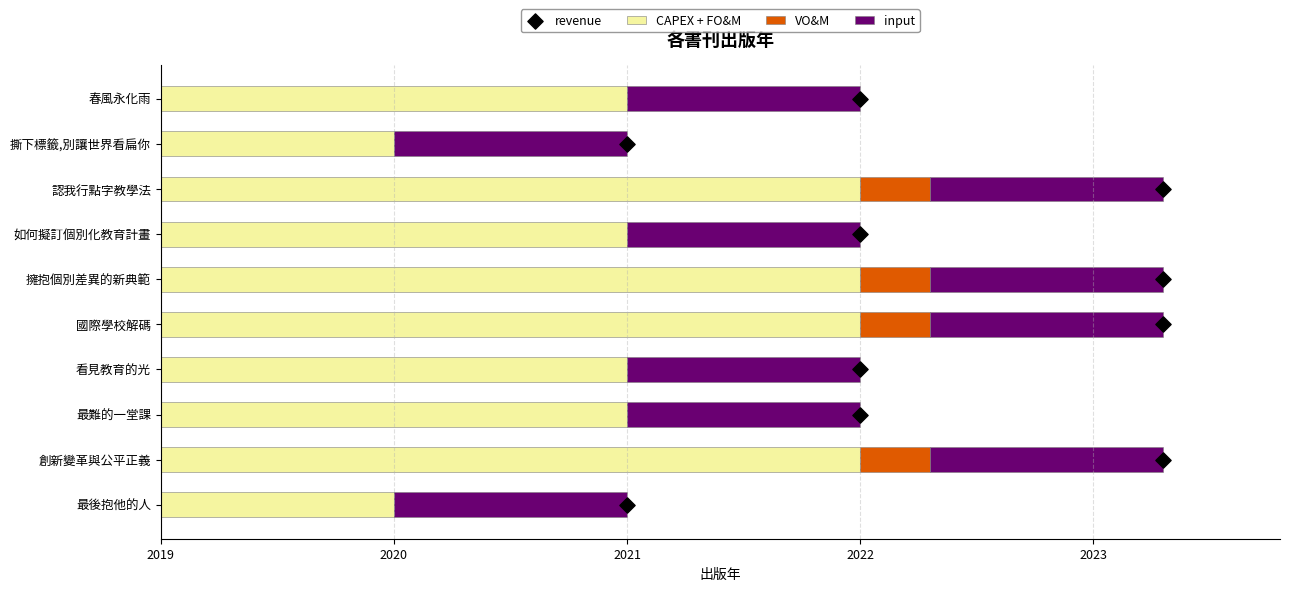

Which series contains the lowest Y value?

VO&M